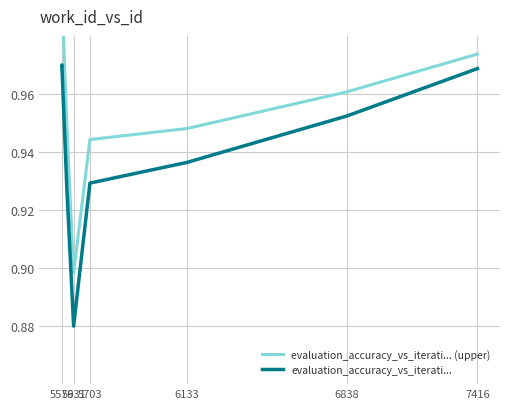

At which category does the chart reach its peak across all series?

5579